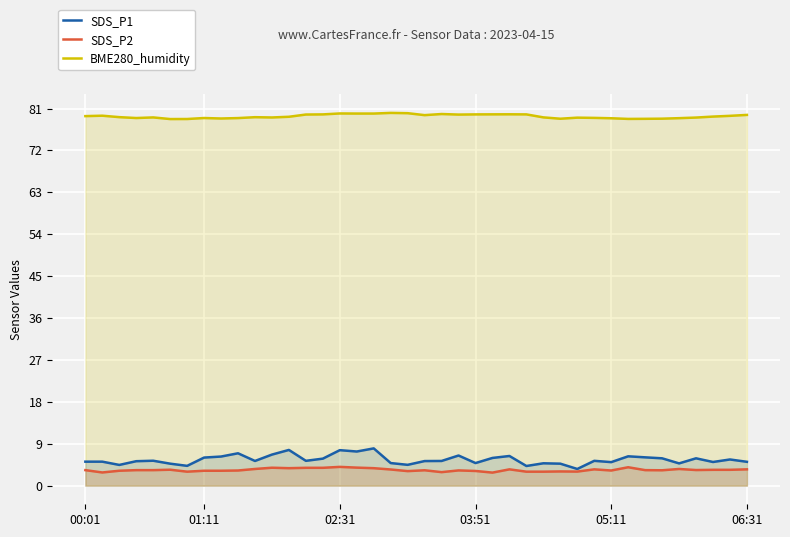

How many lines are shown in the chart?

3